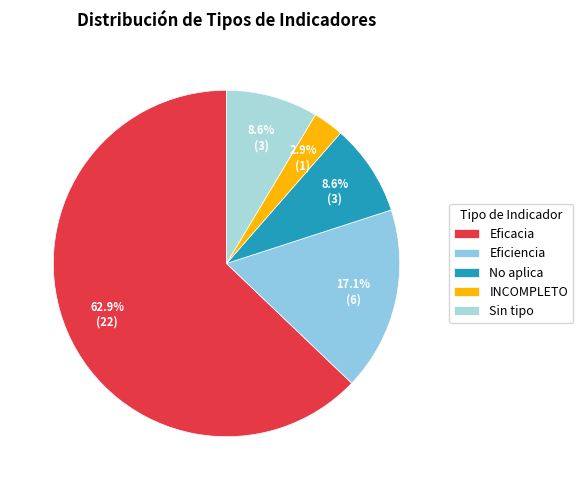

To the nearest percent, what is the combined percentage of No aplica and Eficiencia?

26%